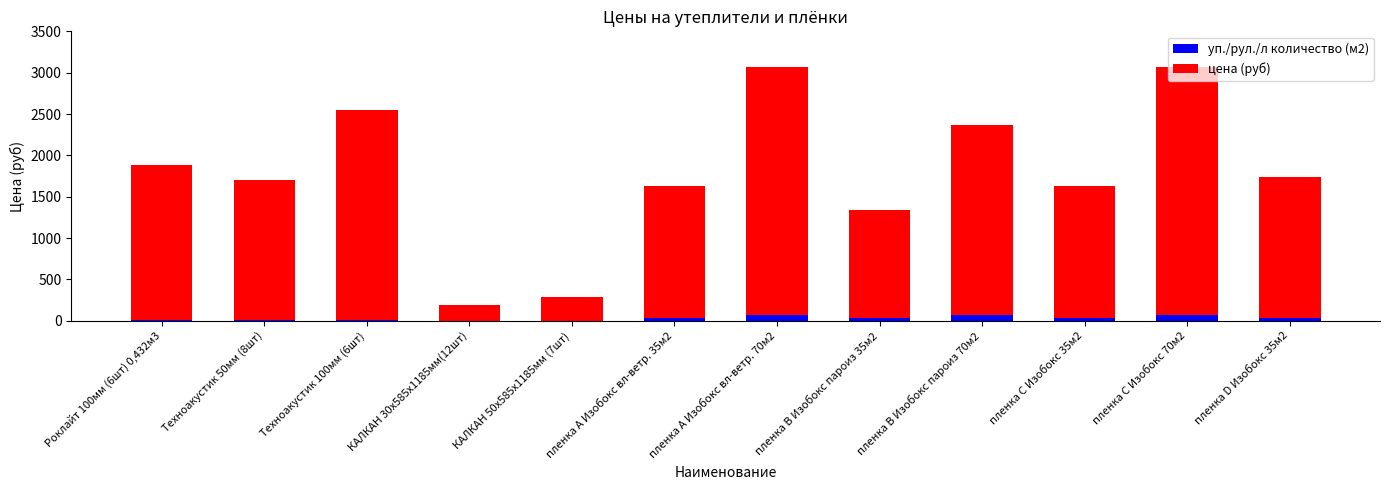

What is the maximum value for уп./рул./л количество (м2)?

70.0